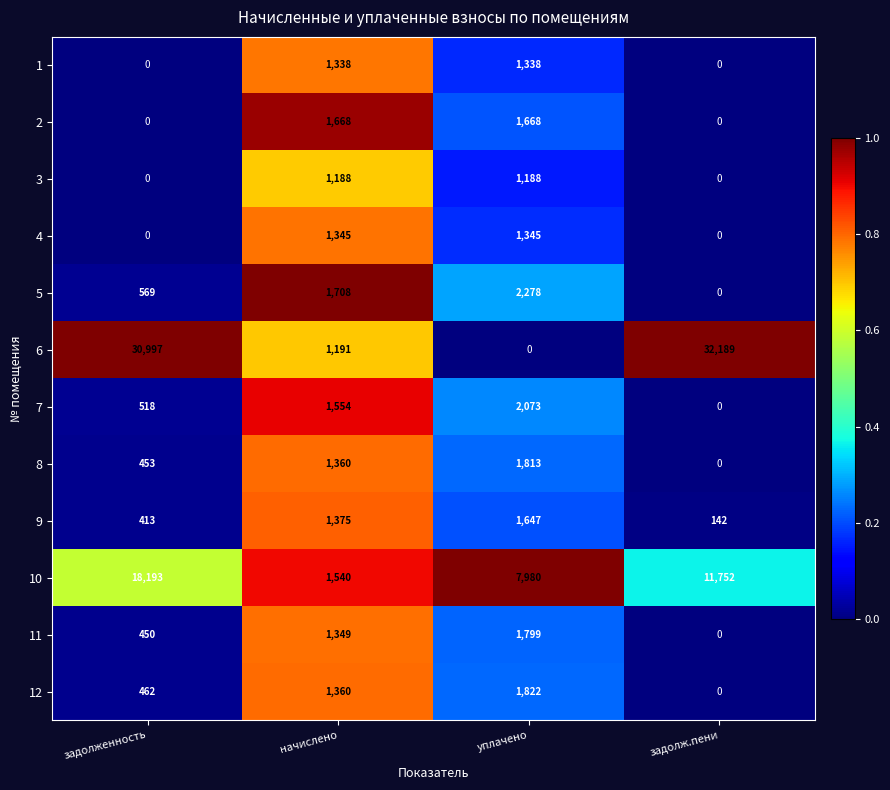

At which category does the chart reach its peak across all series?

задолж.пени